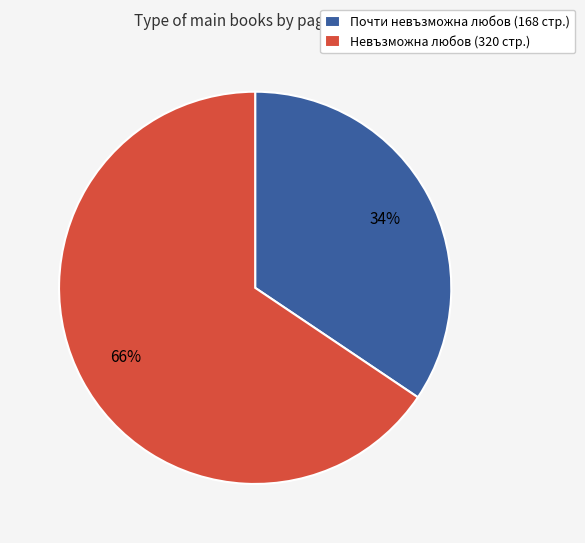

What percentage is the Почти невъзможна любов (168 стр.) slice, to the nearest percent?

34%